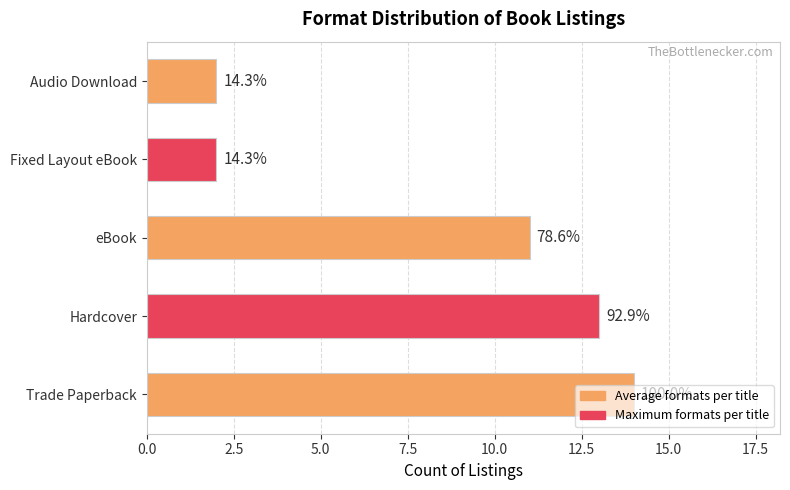

How many bars are there in total?

5